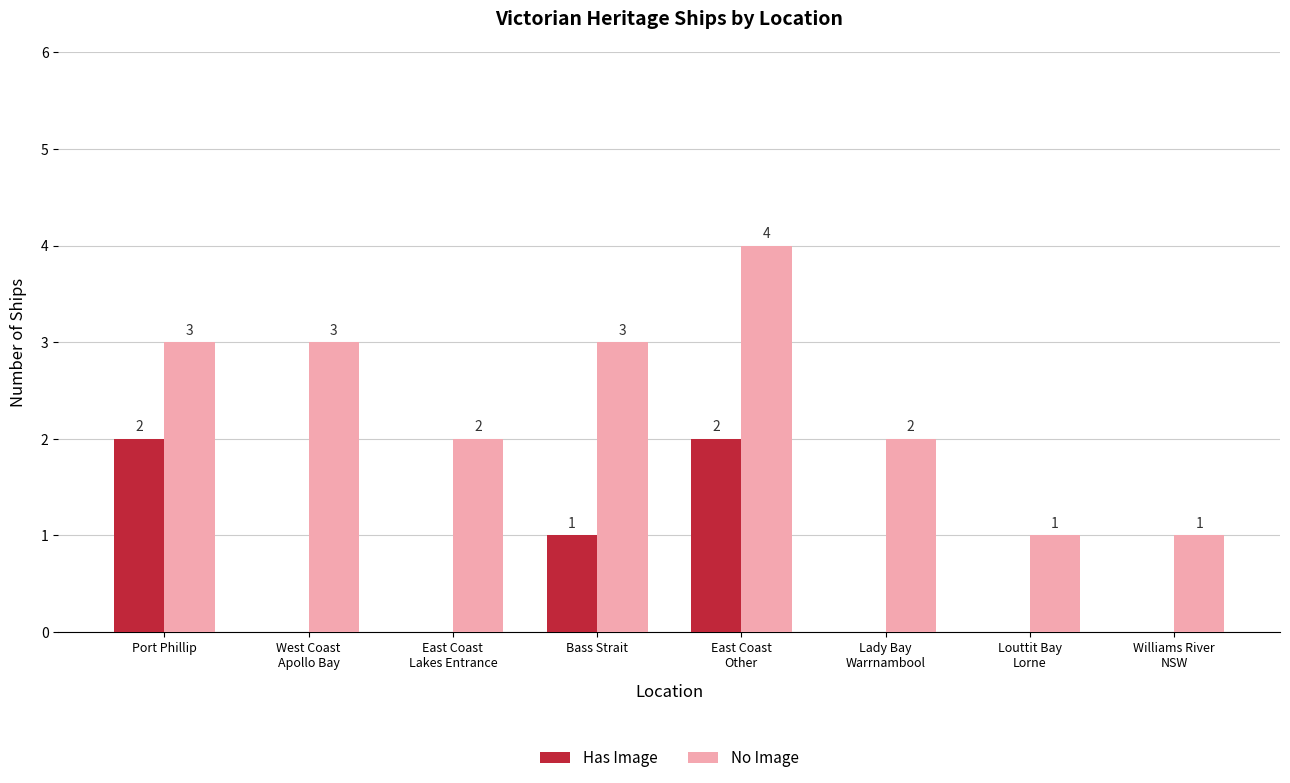

What is the sum of all No Image values?

19